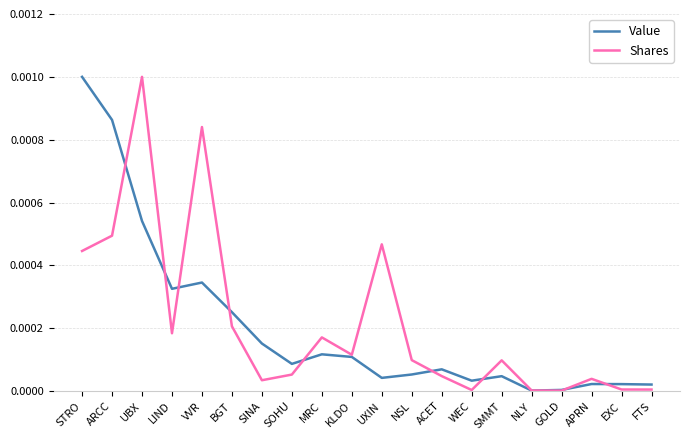

How many interior local peaks does the Value series have?

5